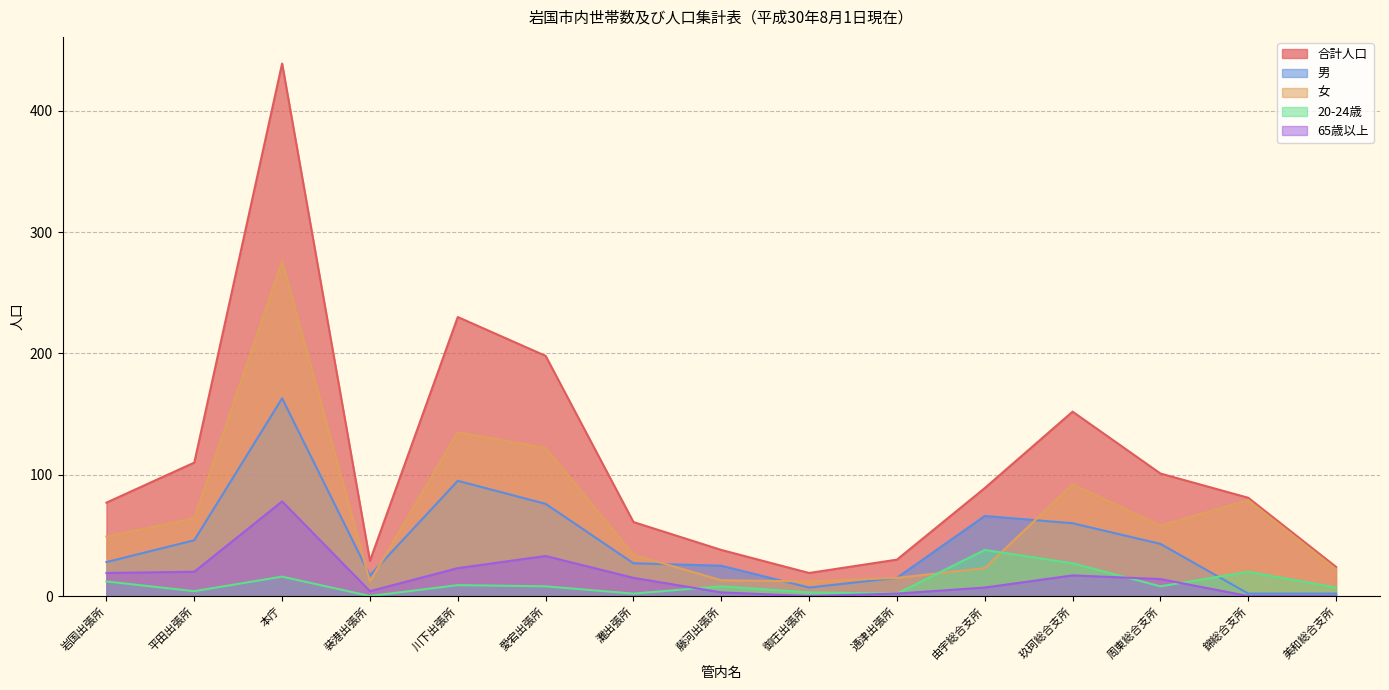

How many lines are shown in the chart?

5